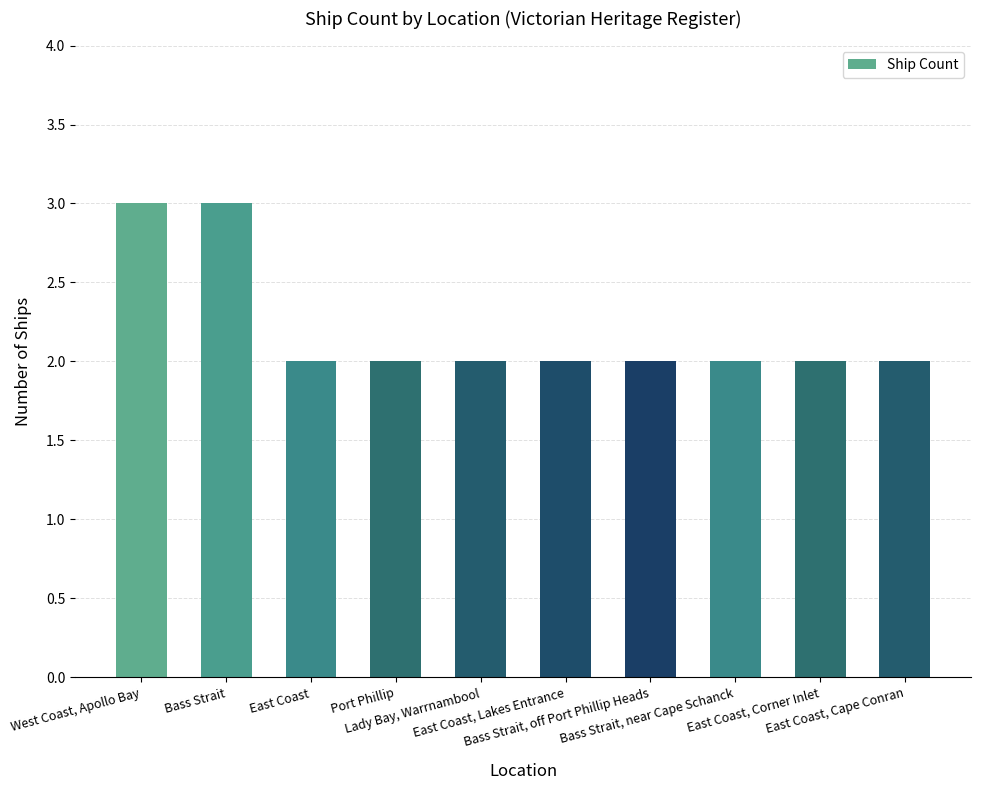

What is the greatest value displayed?

3